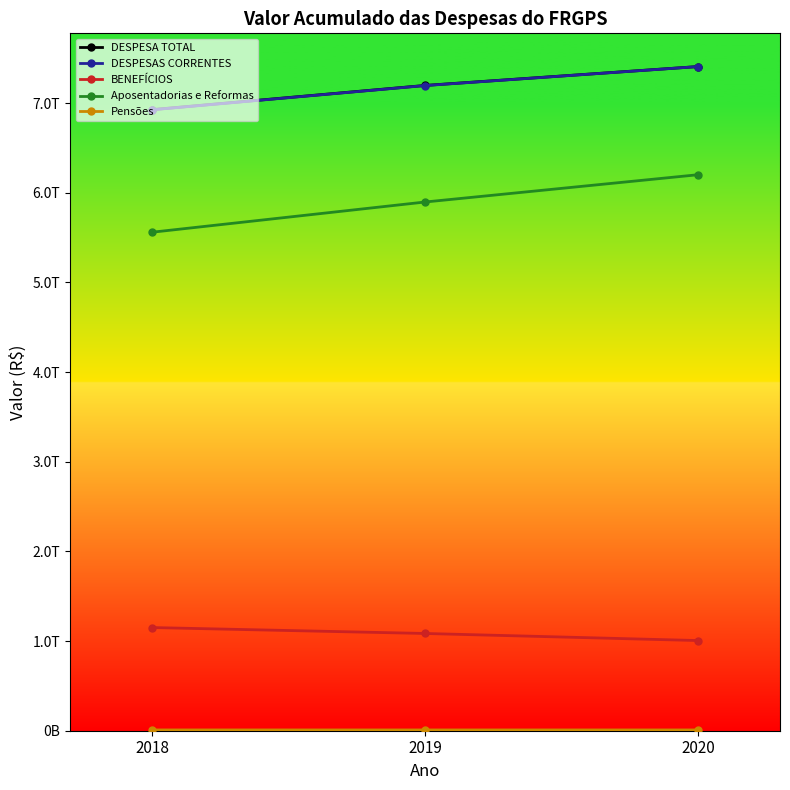

What is the difference between the maximum and minimum values in the DESPESA TOTAL series?

480948717153